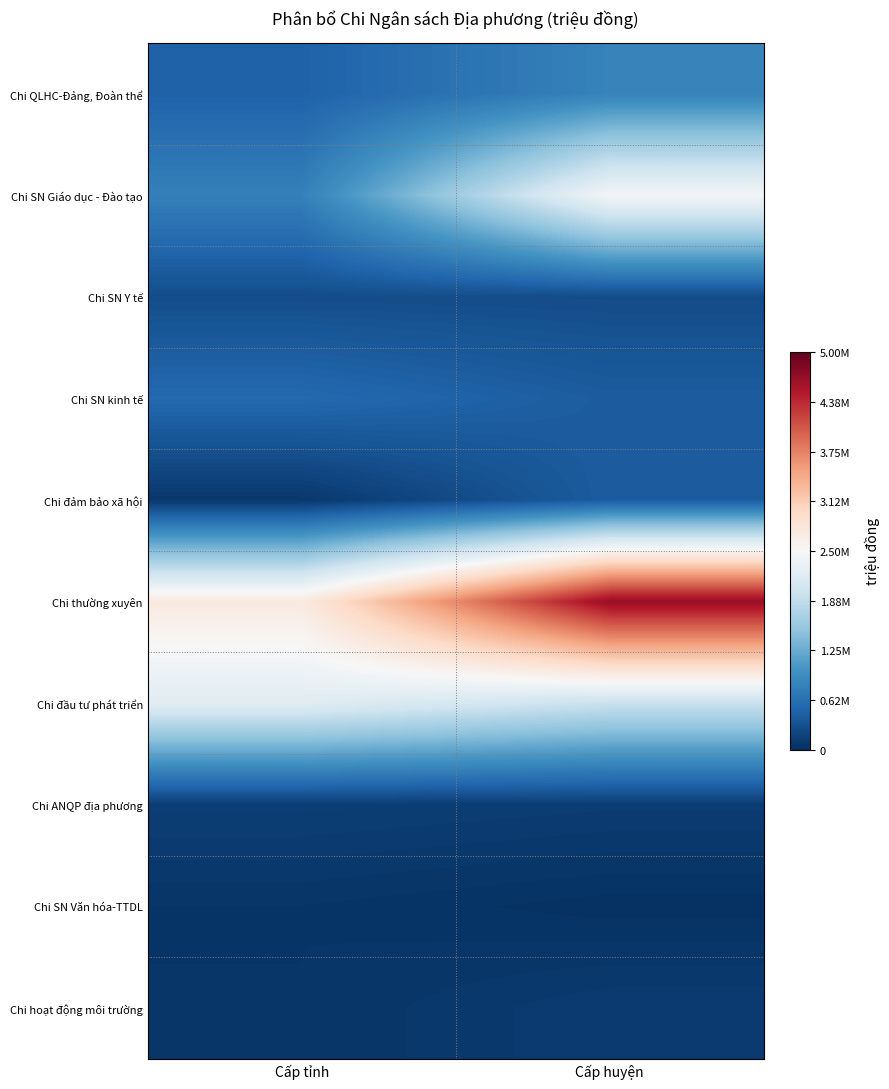

Which series has the largest total across all categories?

Chi thường xuyên